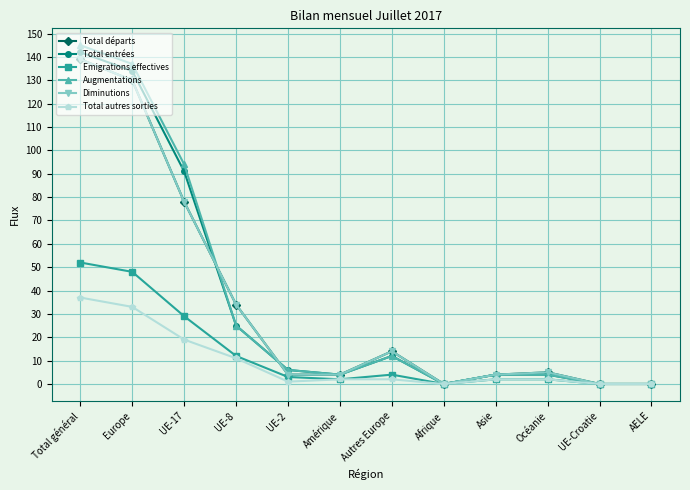

What is the total value across all series at Amérique?

20